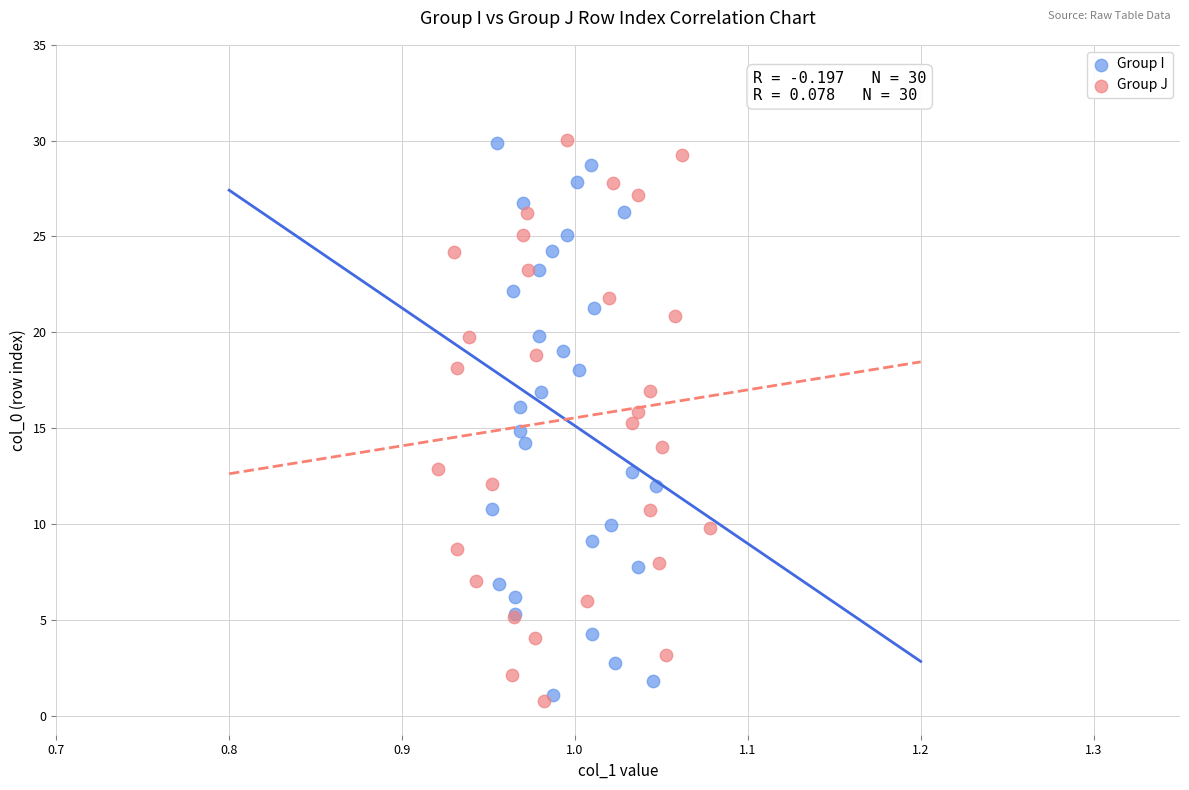

Which series has the widest spread of Y values?

Group J